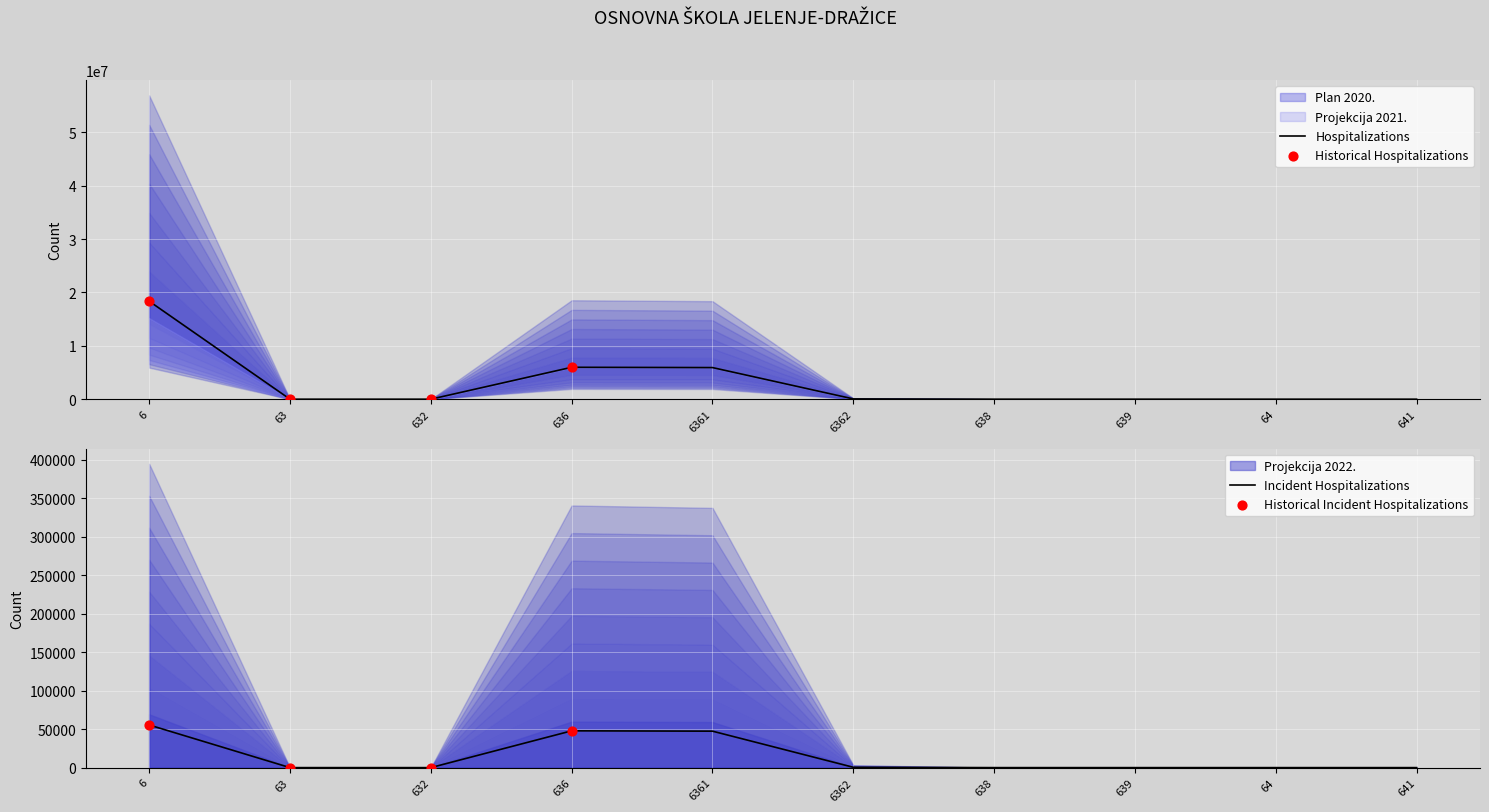

At how many categories does at least one series exceed 15737157?

1